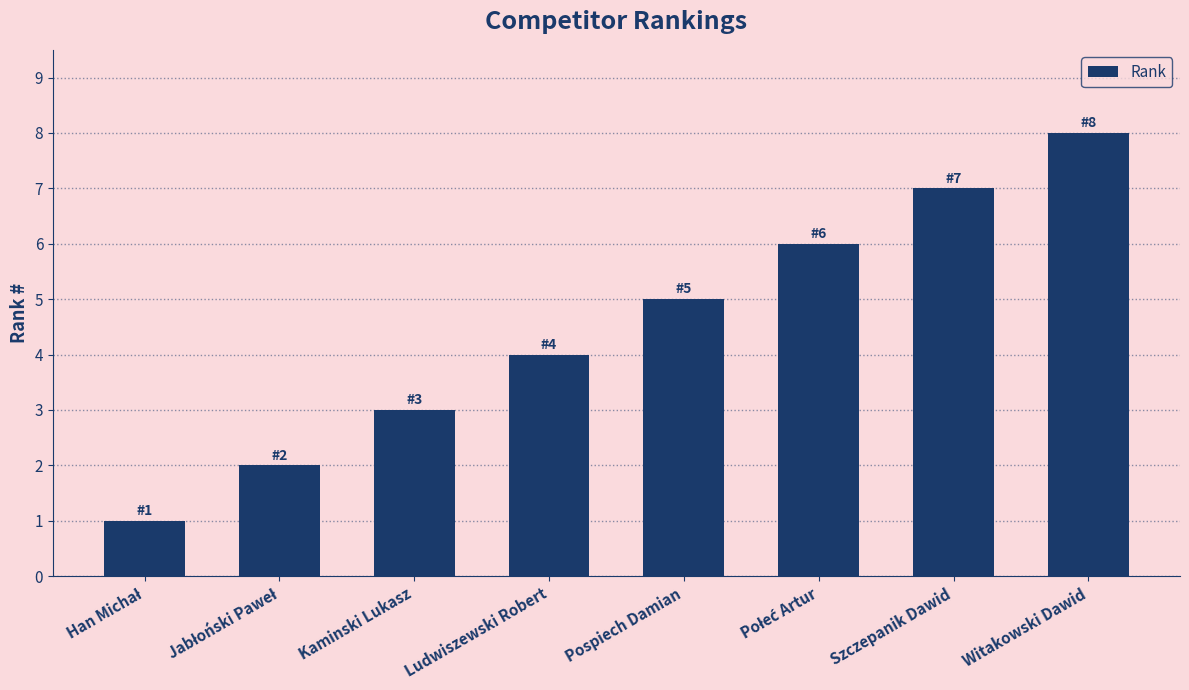

What is the label of the 2nd bar from the right?

Szczepanik Dawid